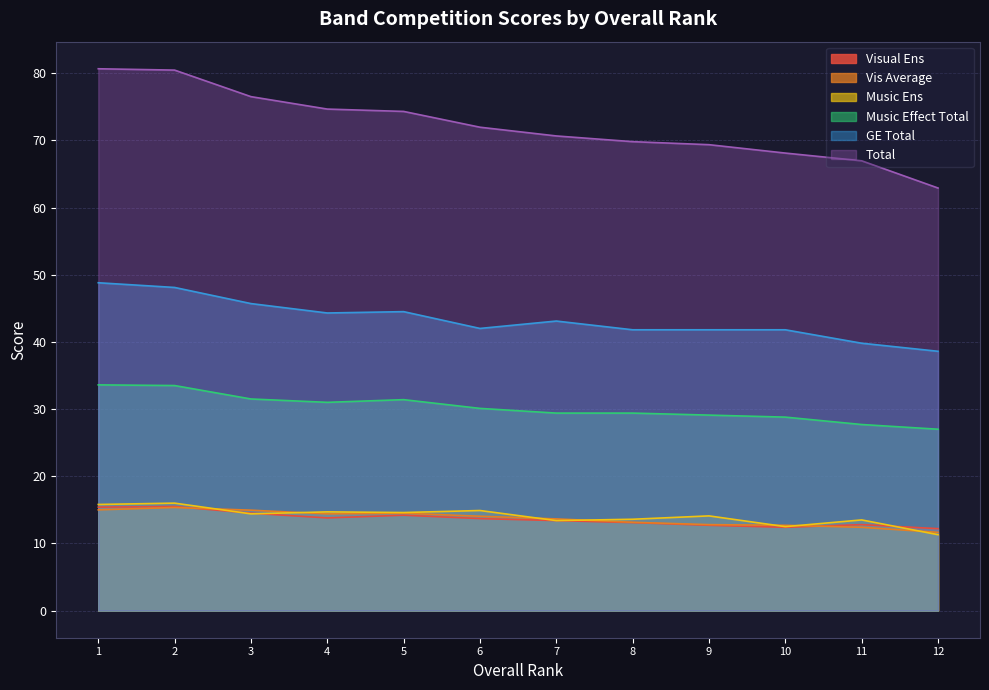

The value of Vis Average at 12 is 11.6. True or false?

True